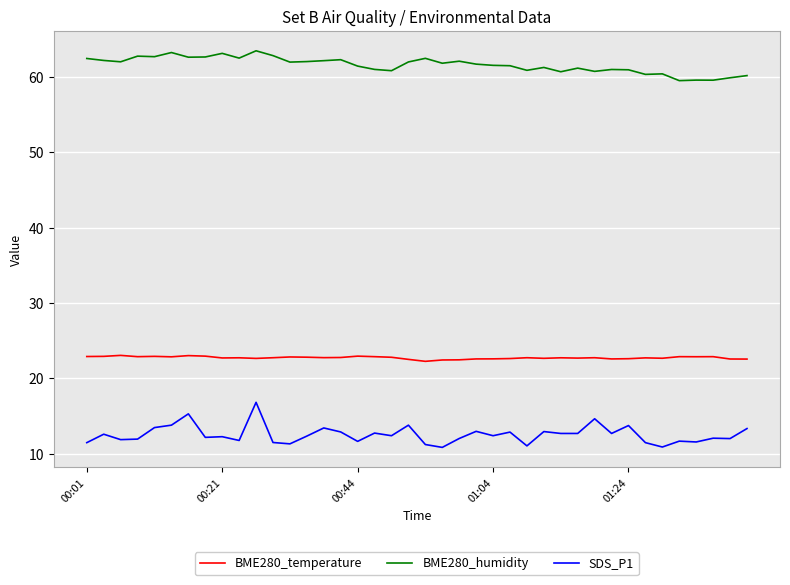

Is this an area chart (filled region under the line)?

No